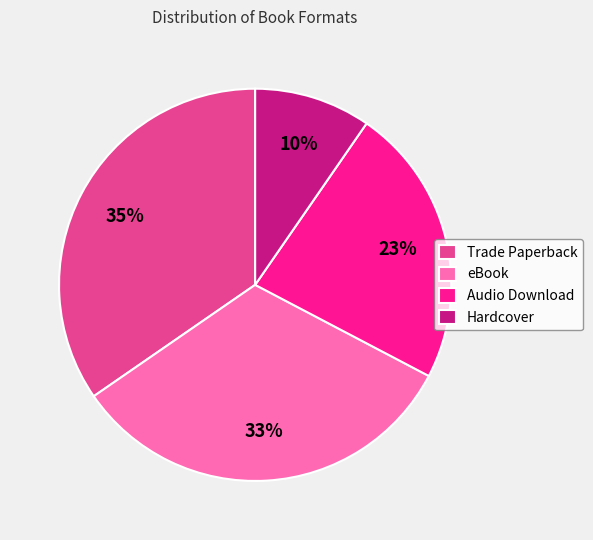

How many segments does this pie chart have?

4